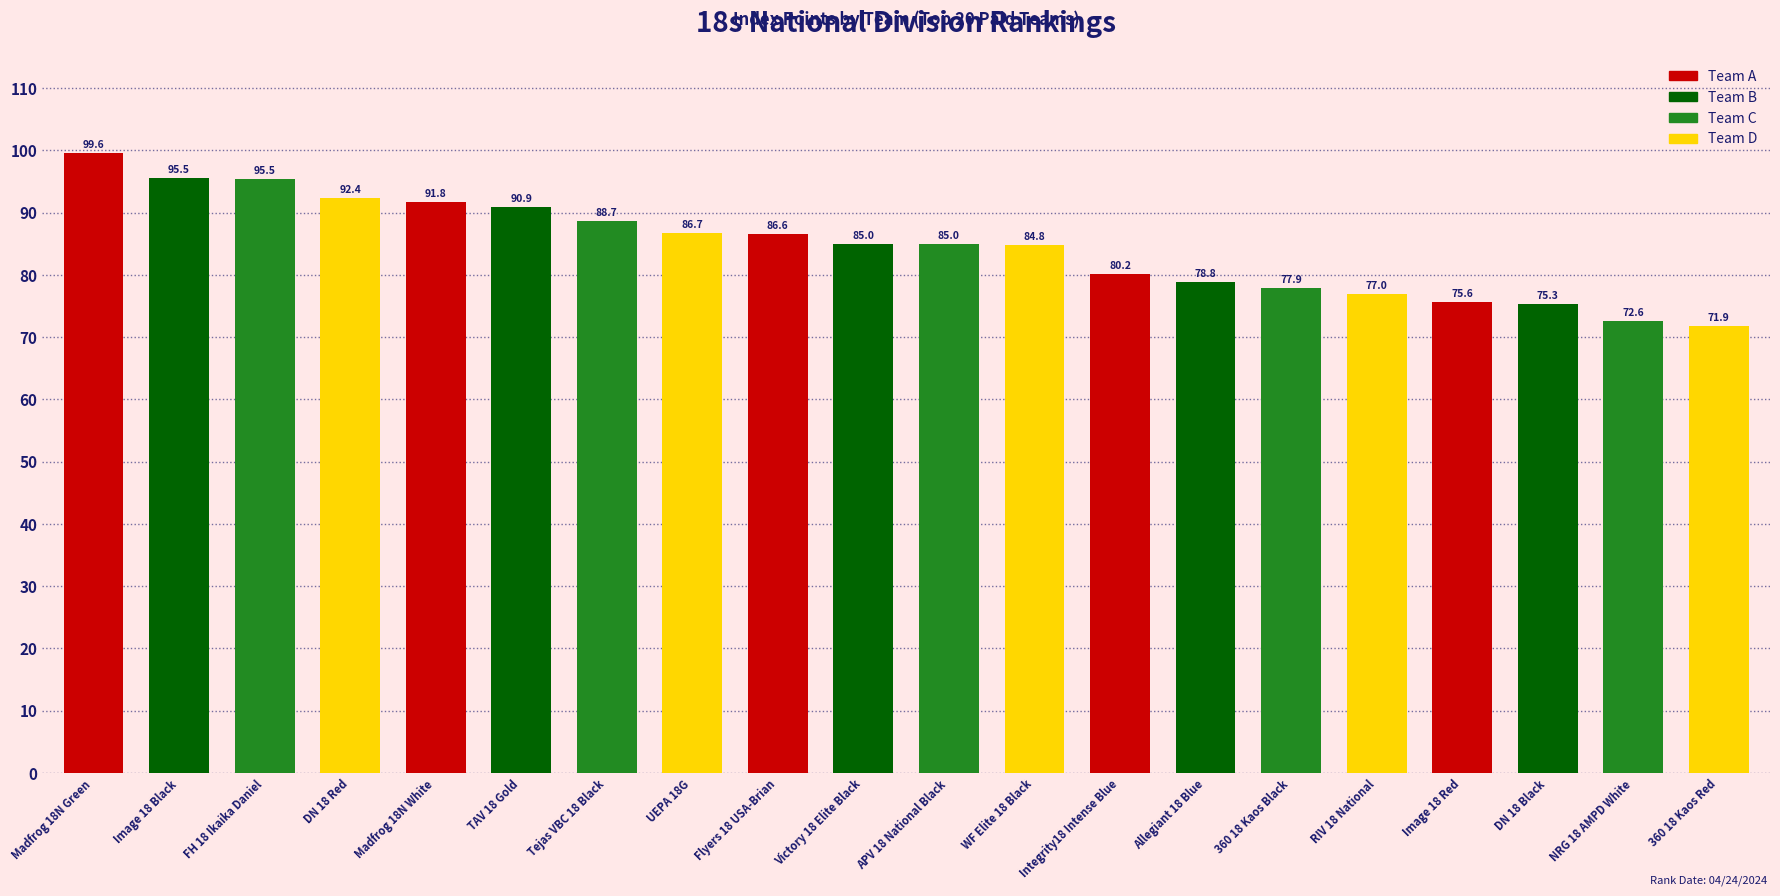

What is the greatest value displayed?

99.6